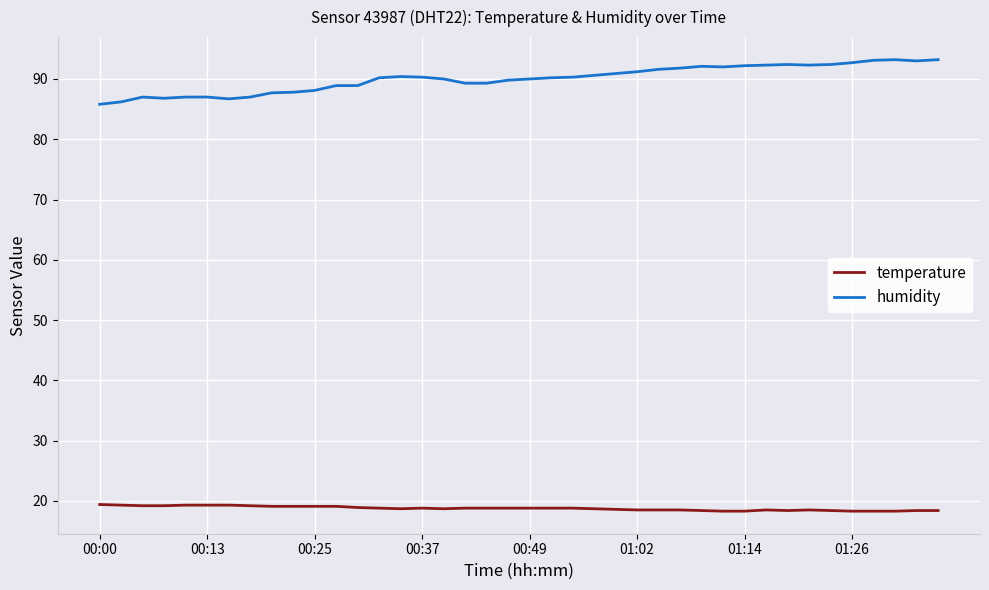

Which series has the widest spread of values?

humidity